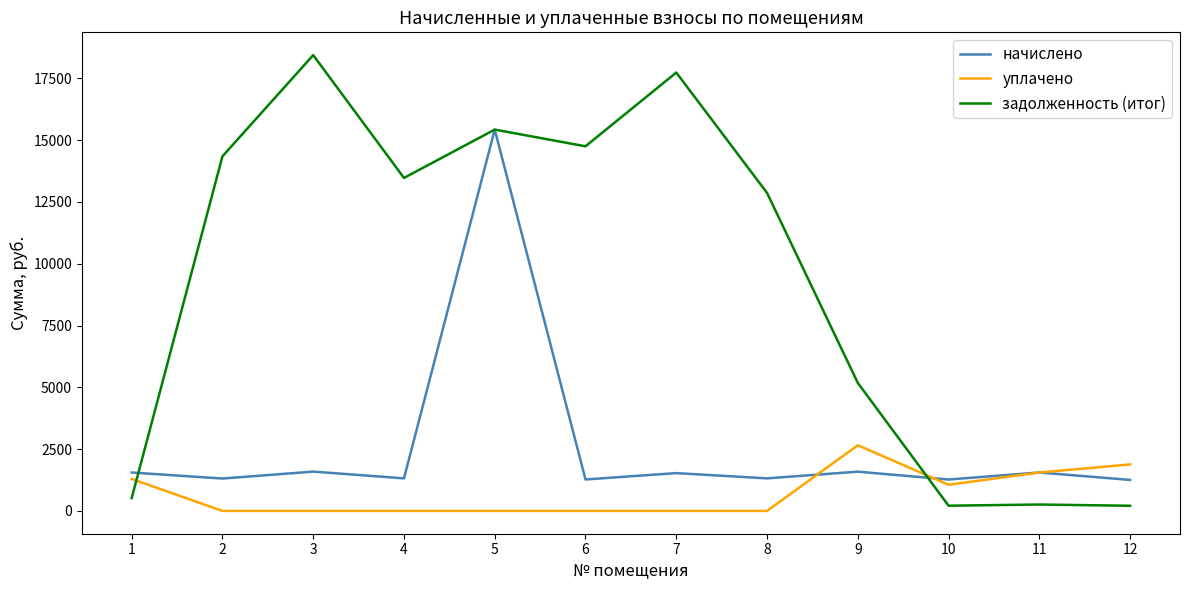

Which category has the highest value across all series?

3